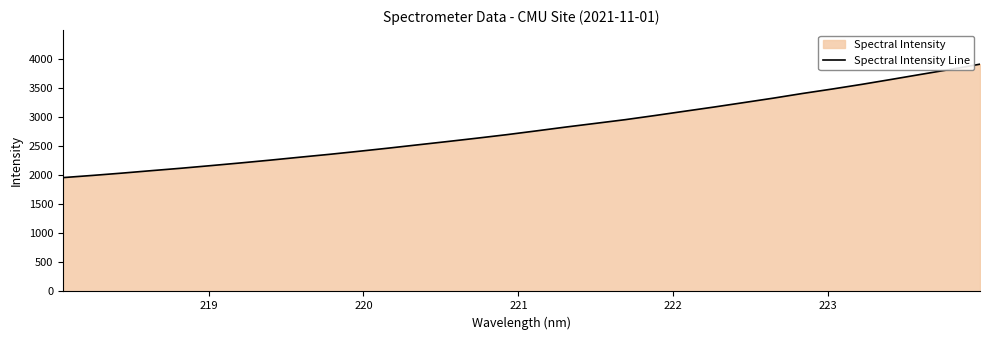

Does the chart display data point markers on the line(s)?

No